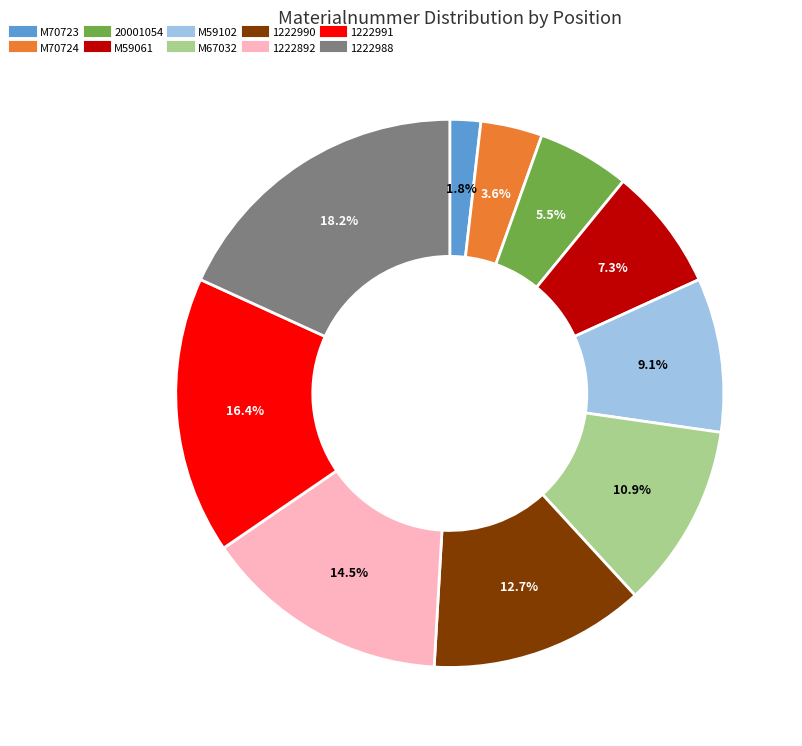

Is there a majority slice in this chart?

No